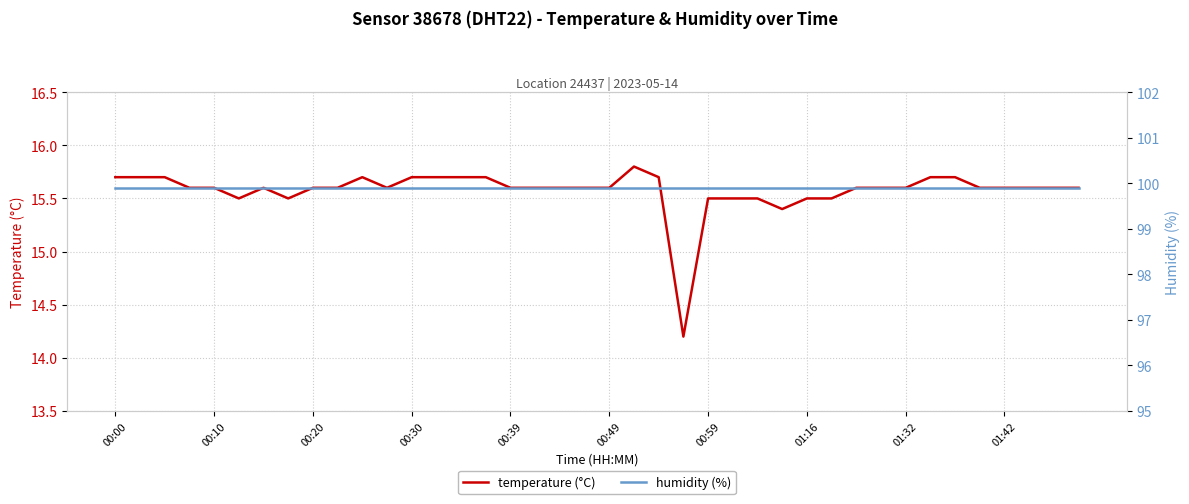

True or false: temperature and humidity cross at least once.

False